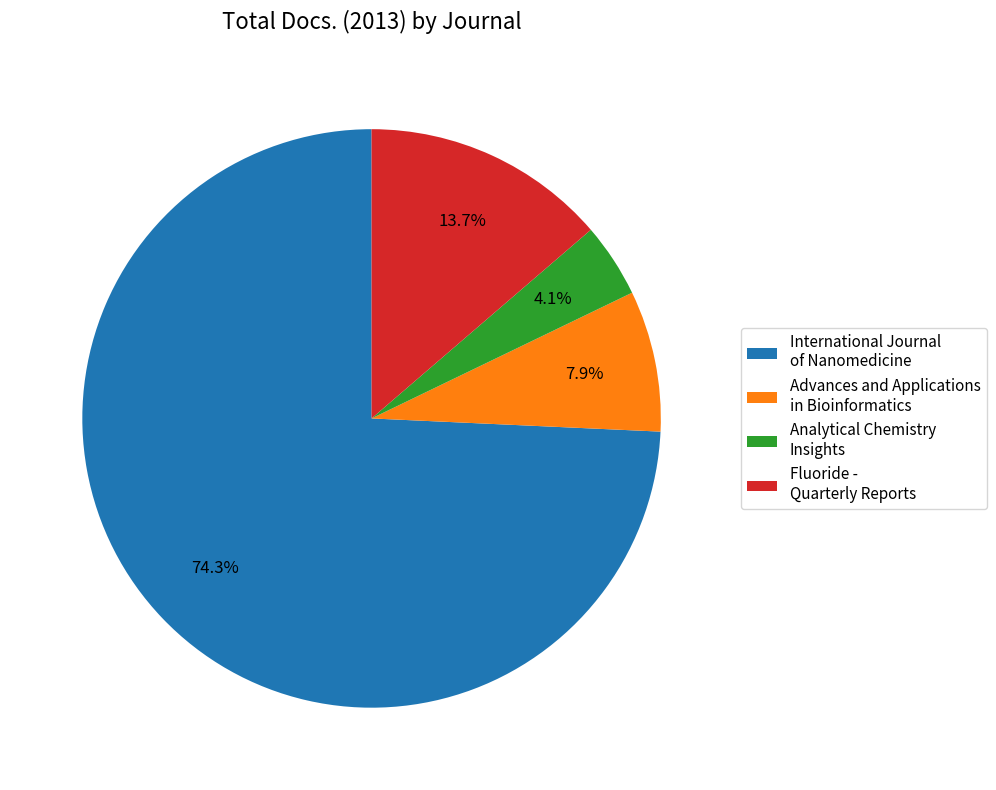

How many segments does this pie chart have?

4